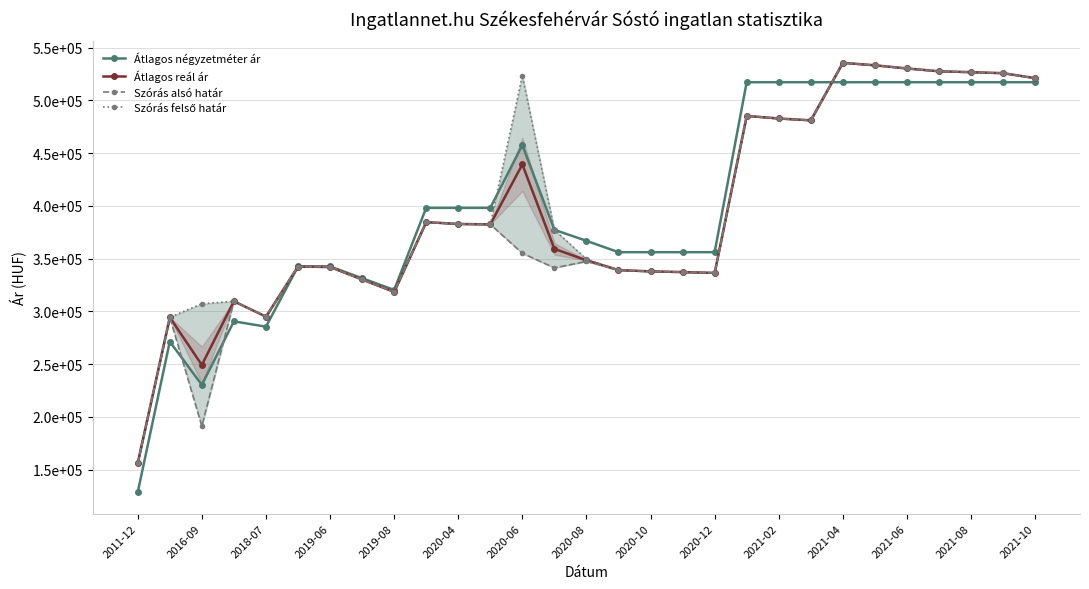

The Átlagos négyzetméter ár series shows 697919 at 2021-10. True or false?

False